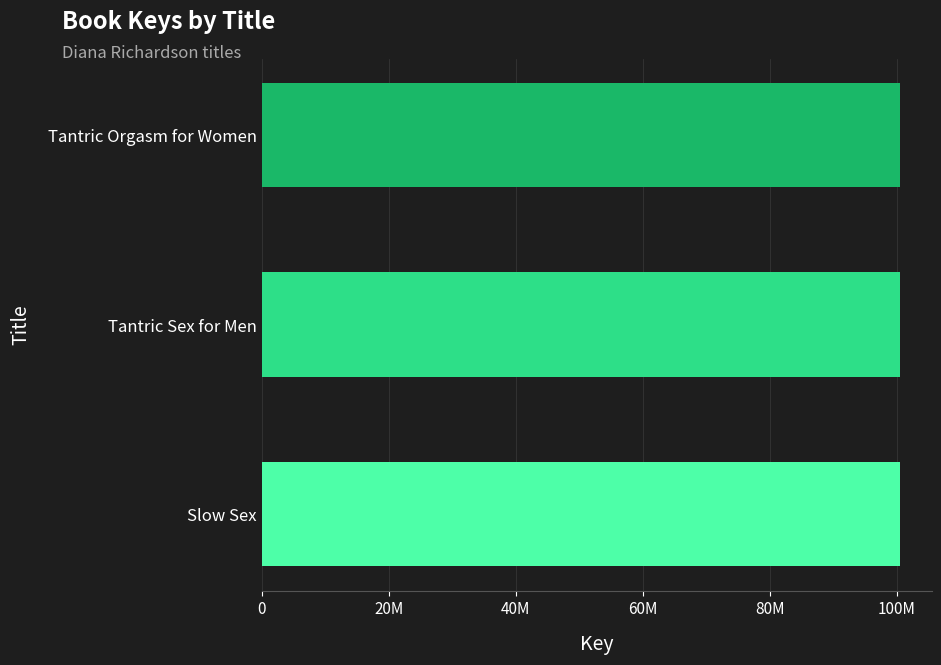

How many data points does each series have?

3